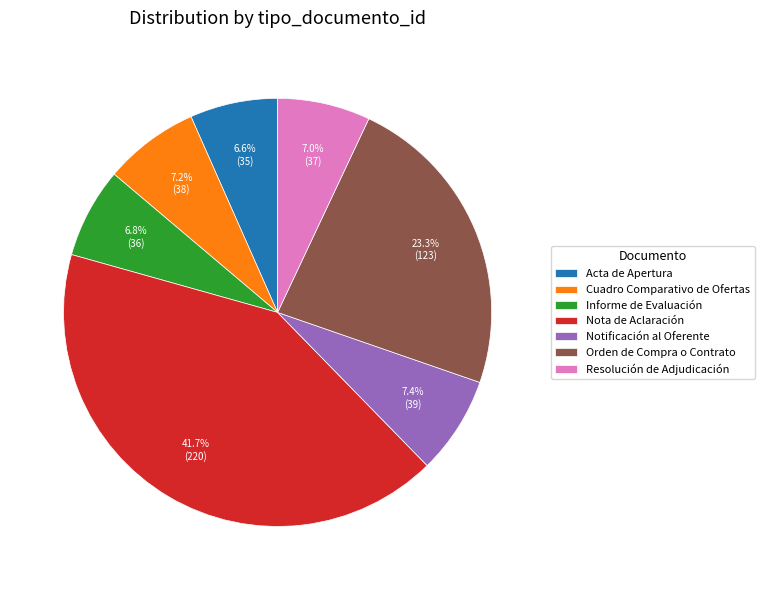

The Orden de Compra o Contrato slice represents 32% of the pie. True or false?

False